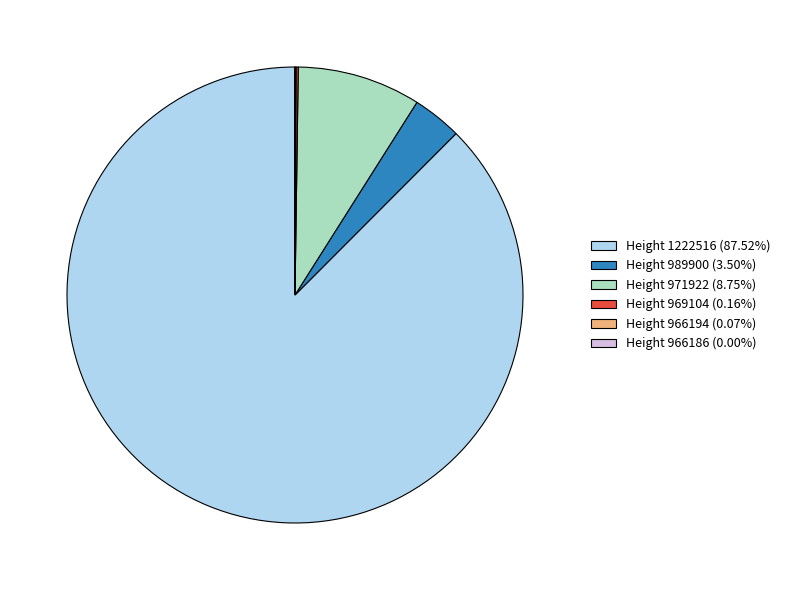

Is Height 1222516 (87.52%) the majority of the pie?

Yes